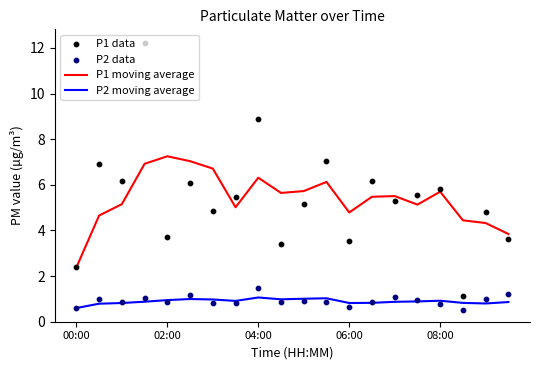

Which series has the largest Y range (max minus min)?

P1 data